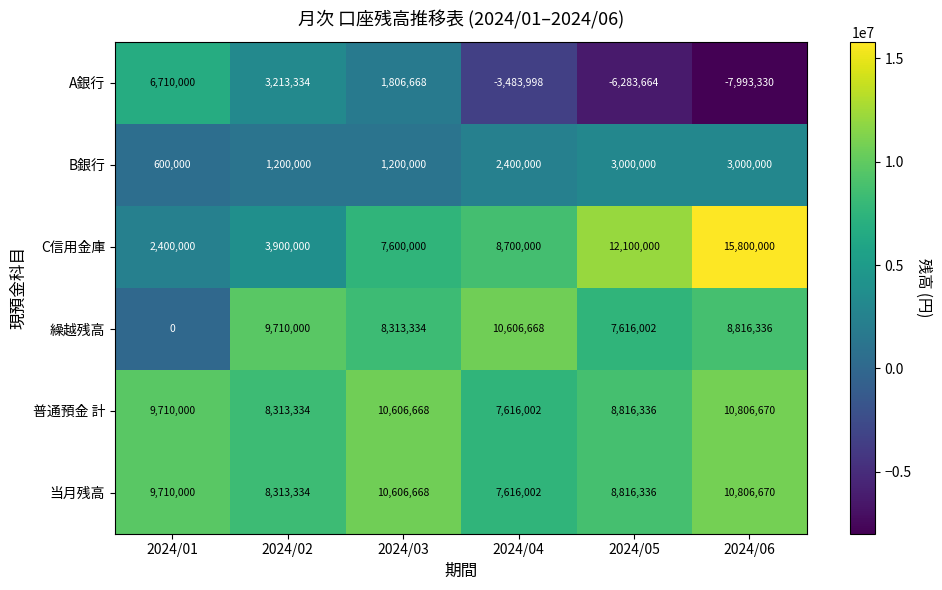

What is the sum of all C信用金庫 values?

50500000